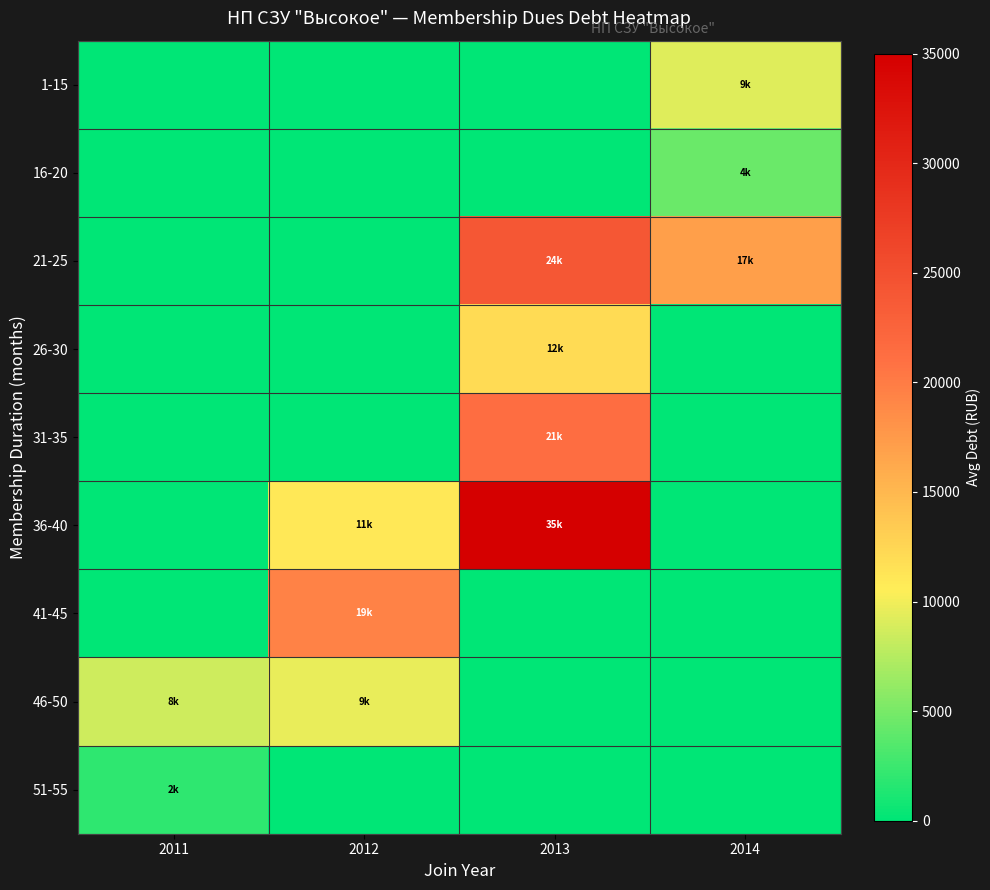

Which series has the largest range (max minus min)?

36-40